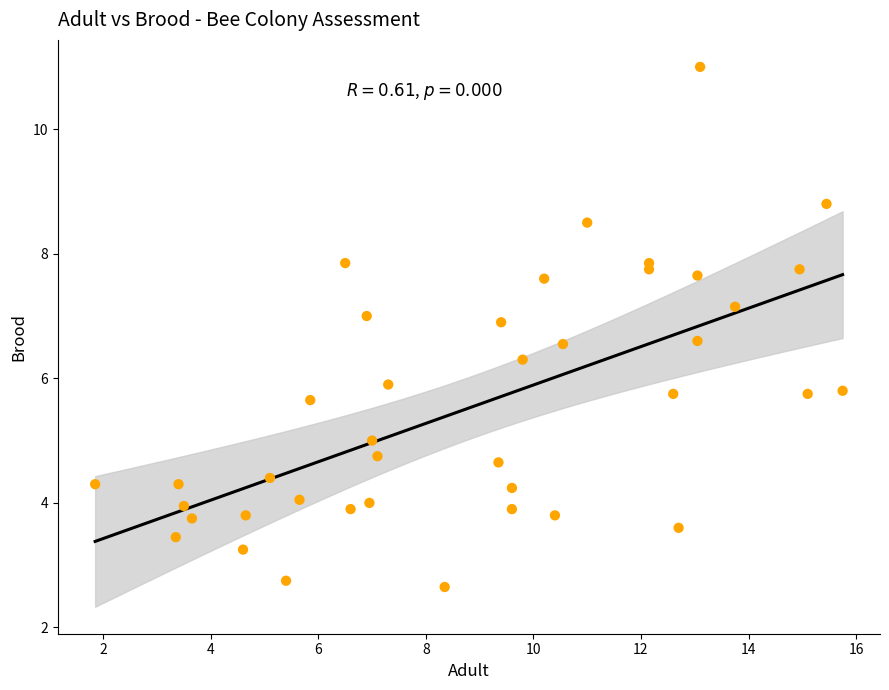

What is the range of X values (max minus min)?

13.9